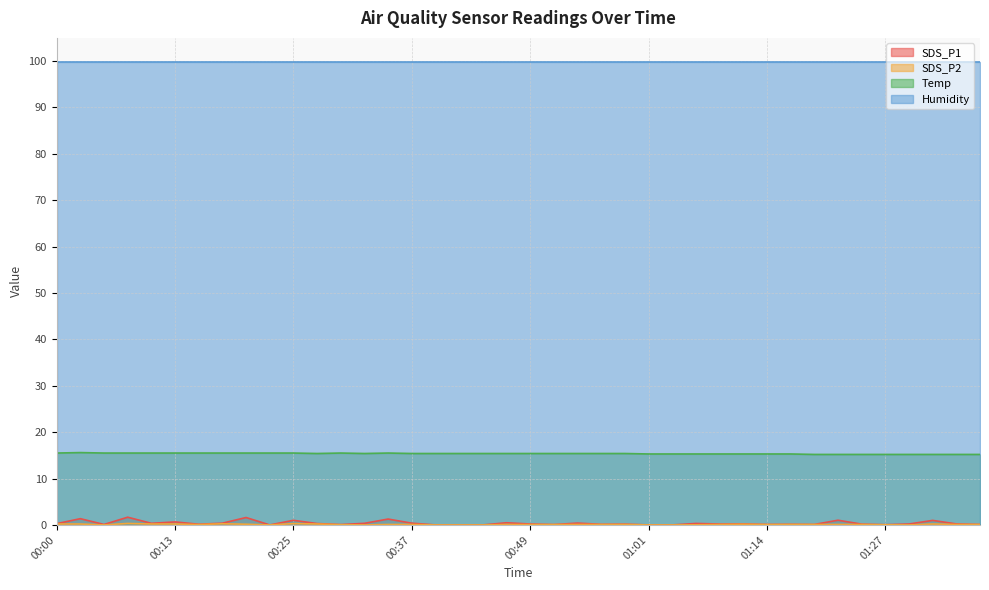

What is the highest value of the Humidity series?

99.9